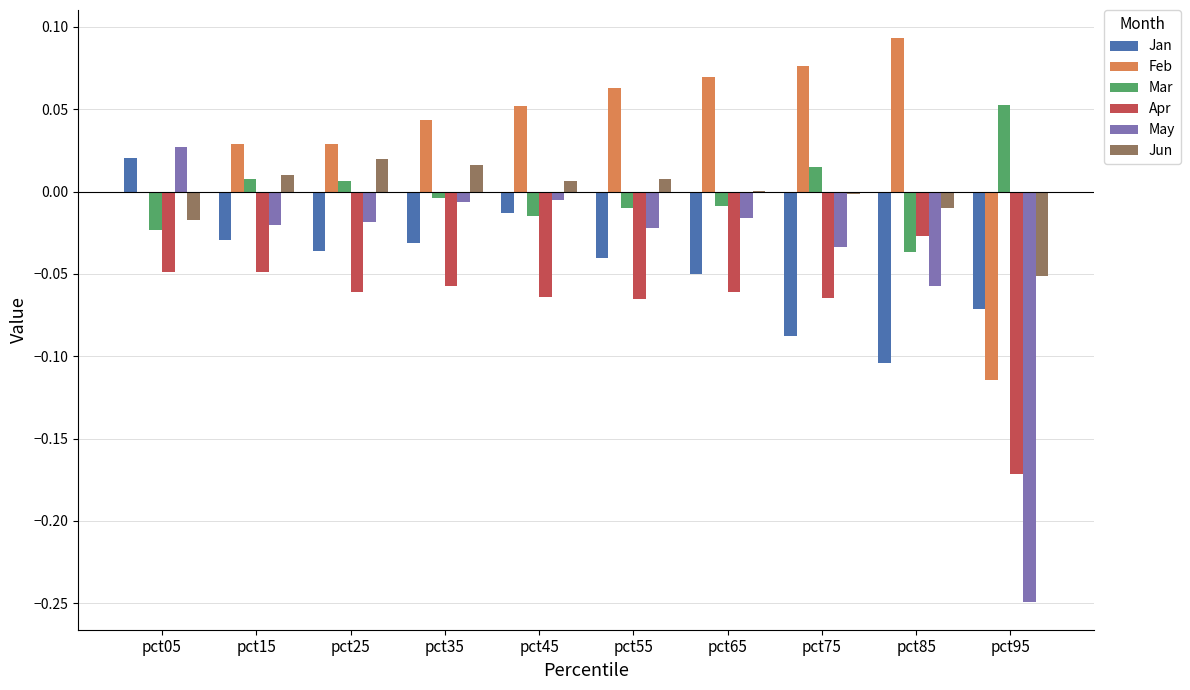

Which series changed the most between pct65 and pct95?

May